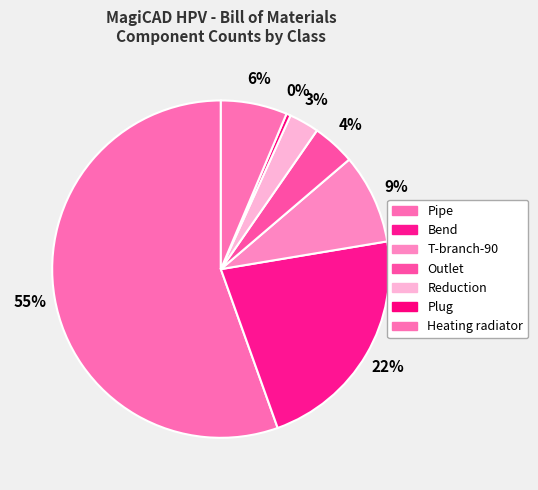

The Outlet slice represents 4% of the pie. True or false?

True